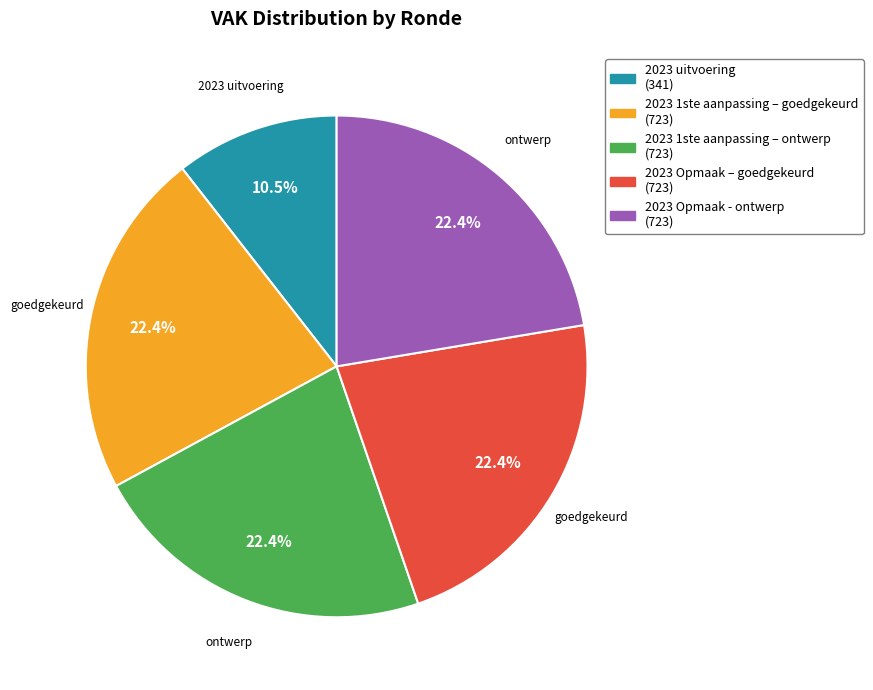

How many slices are in this pie chart?

5